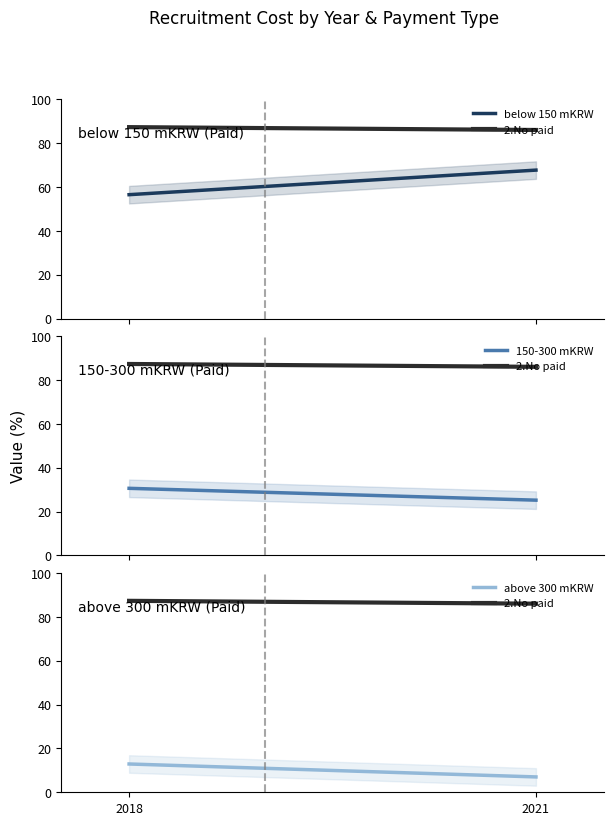

How many lines are shown in the chart?

4